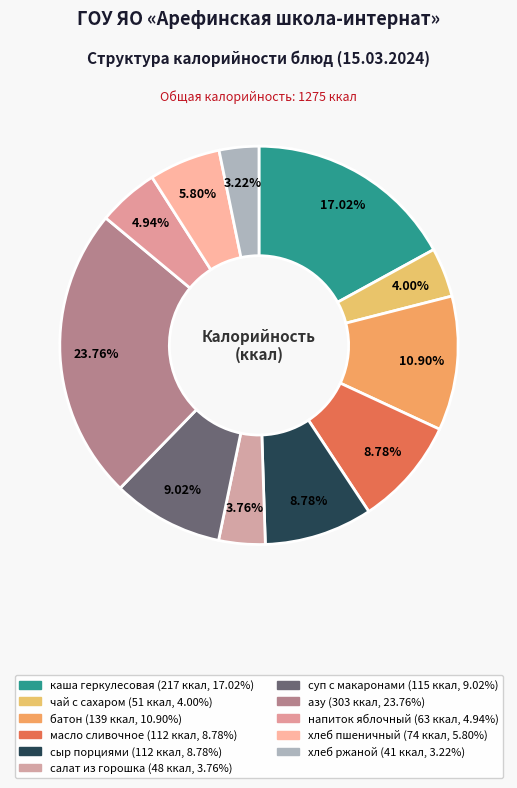

How many slices are in this pie chart?

11